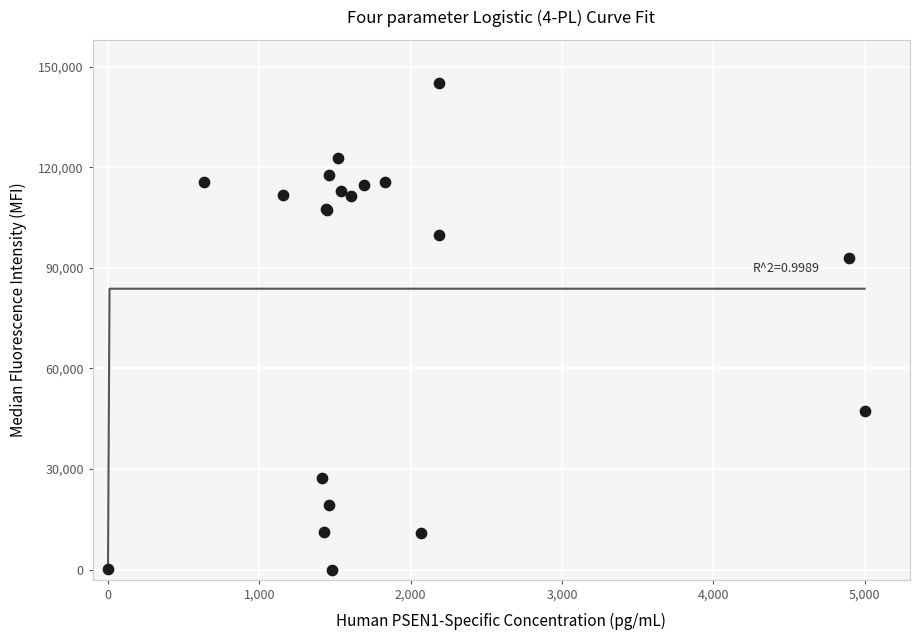

What Y value in the scatter plot is closest to 72500?

92868.1